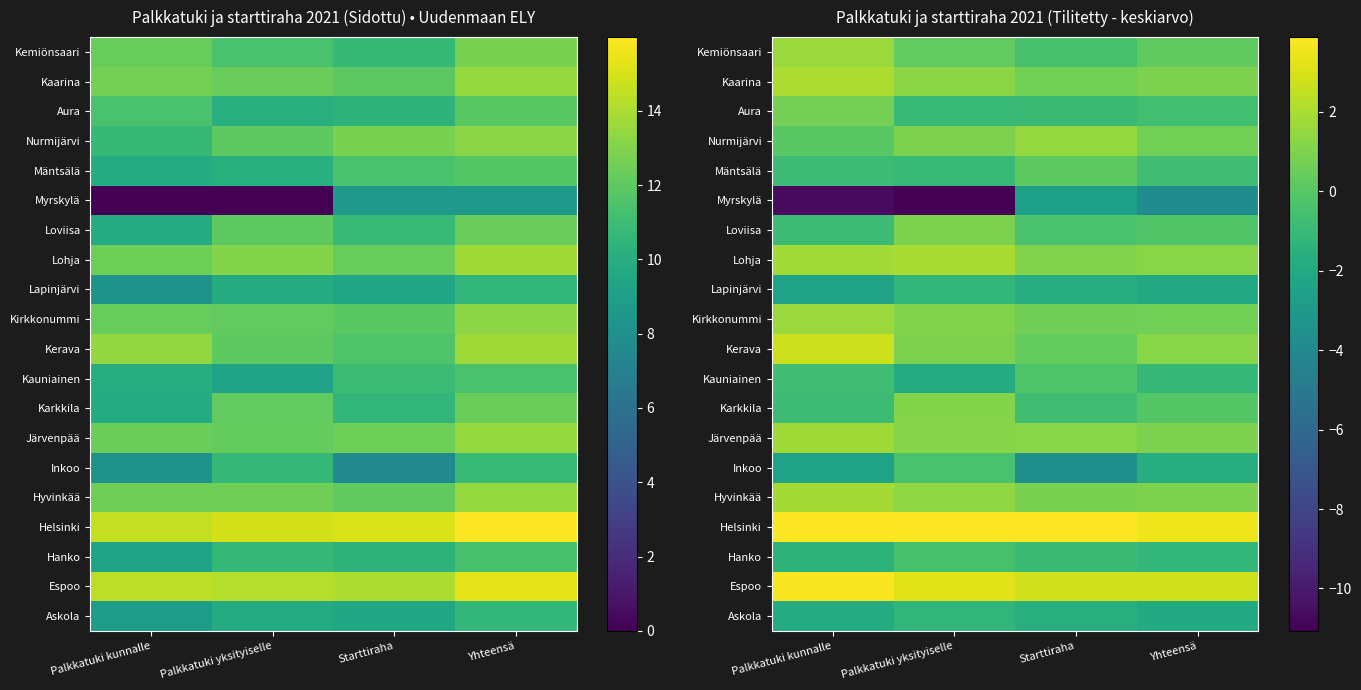

Which label corresponds to the smallest value in the chart?

Palkkatuki yksityiselle